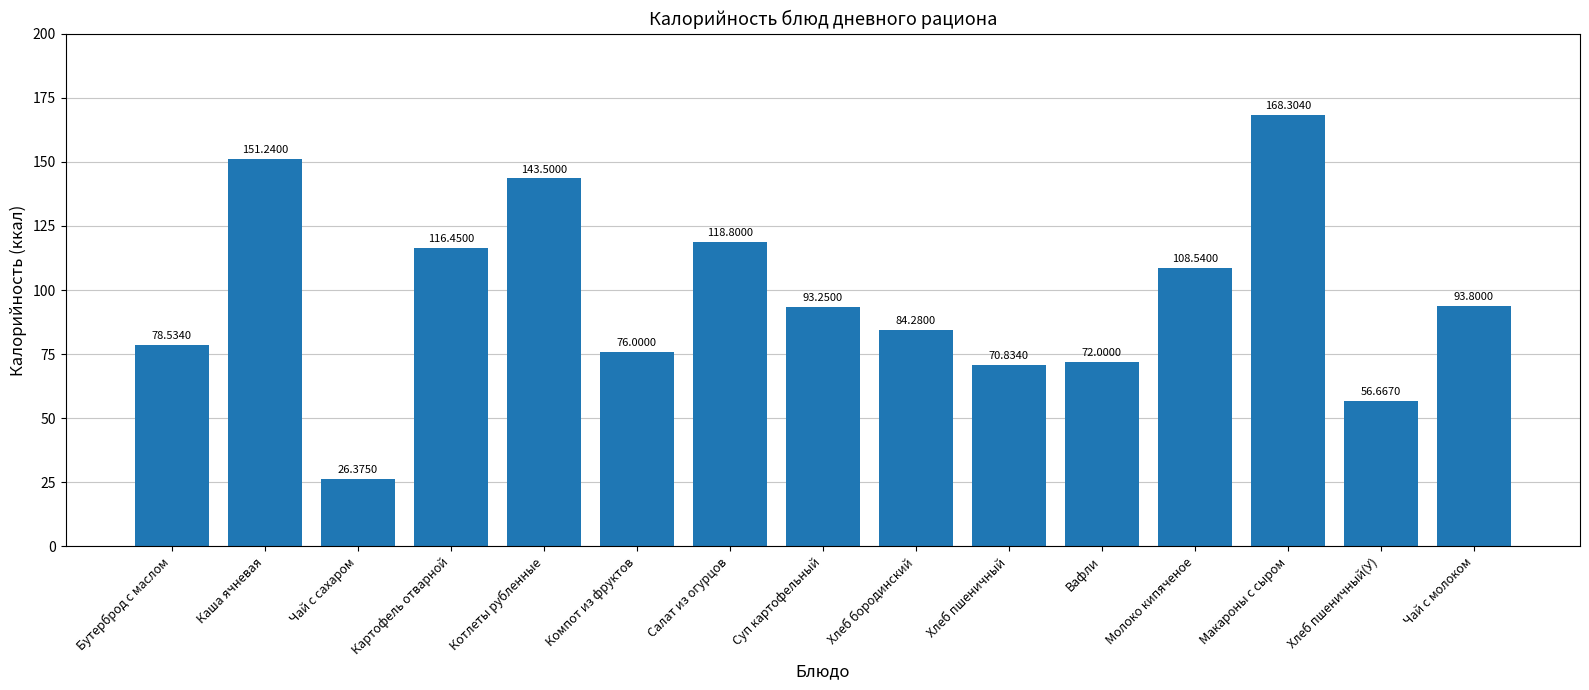

How many data points are less than 93?

7